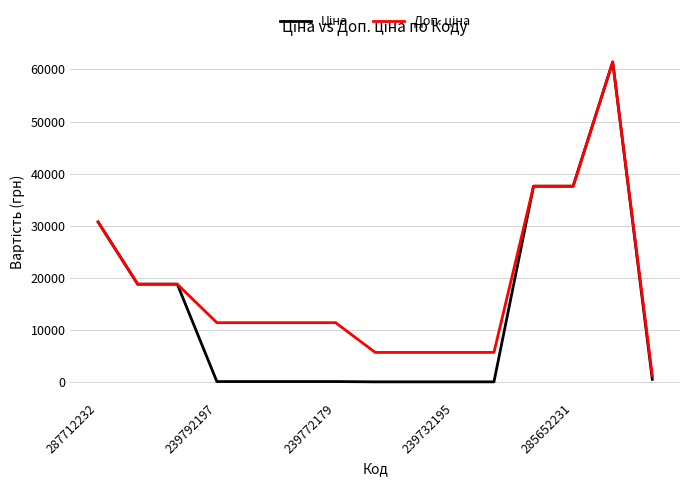

What is the maximum value shown in the chart?

61434.3